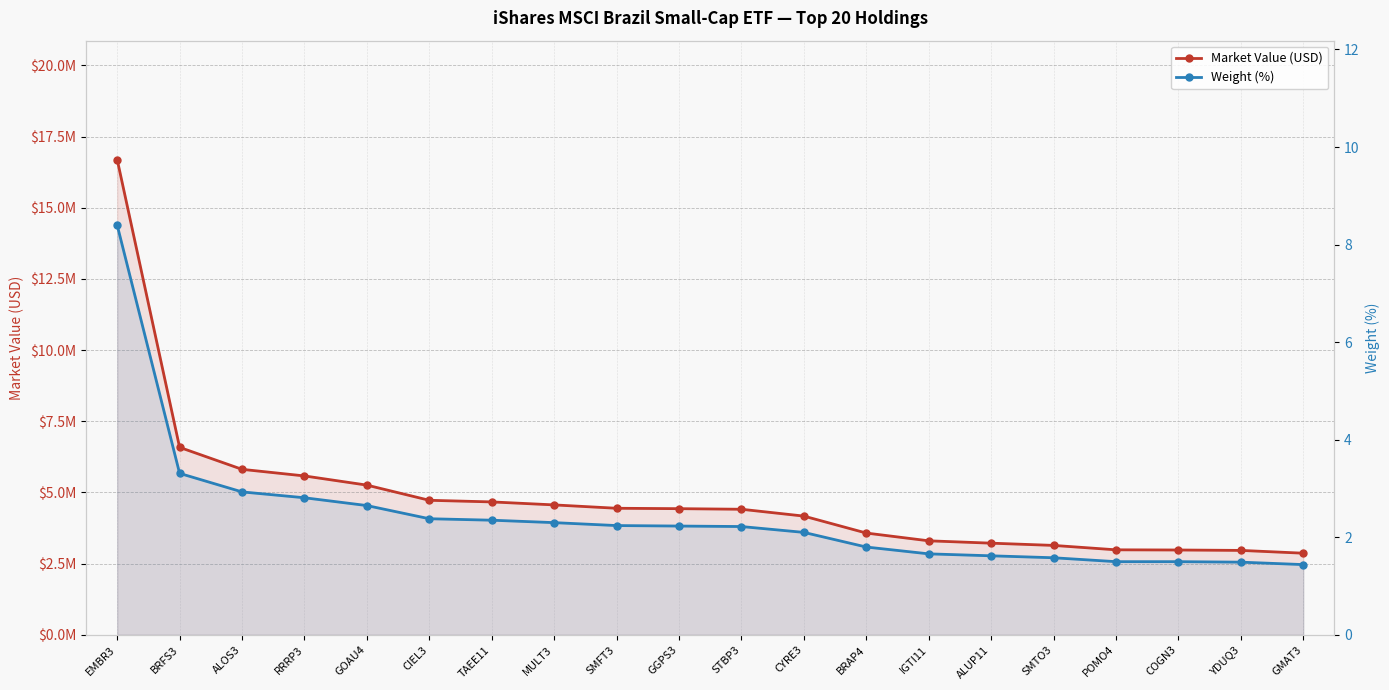

Between MULT3 and GGPS3, which series saw the biggest shift?

Market Value (USD)